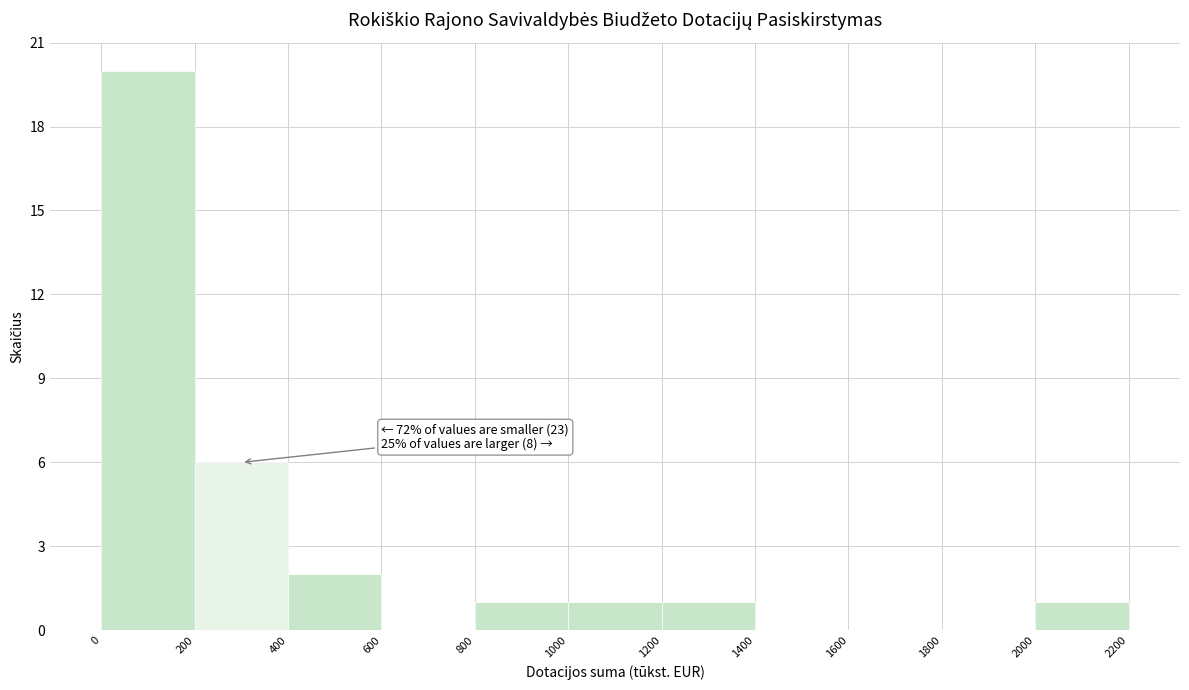

Over which range of the x-axis is the bar tallest?

0 to 200